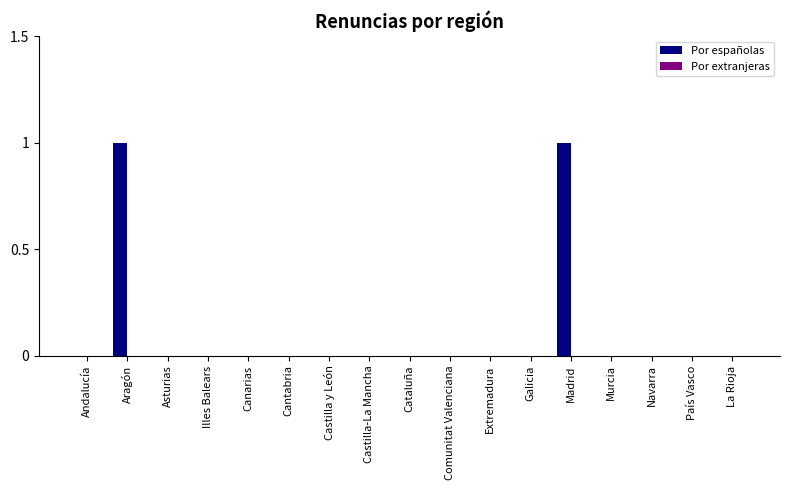

Which has a higher value, Aragón or Murcia?

Aragón